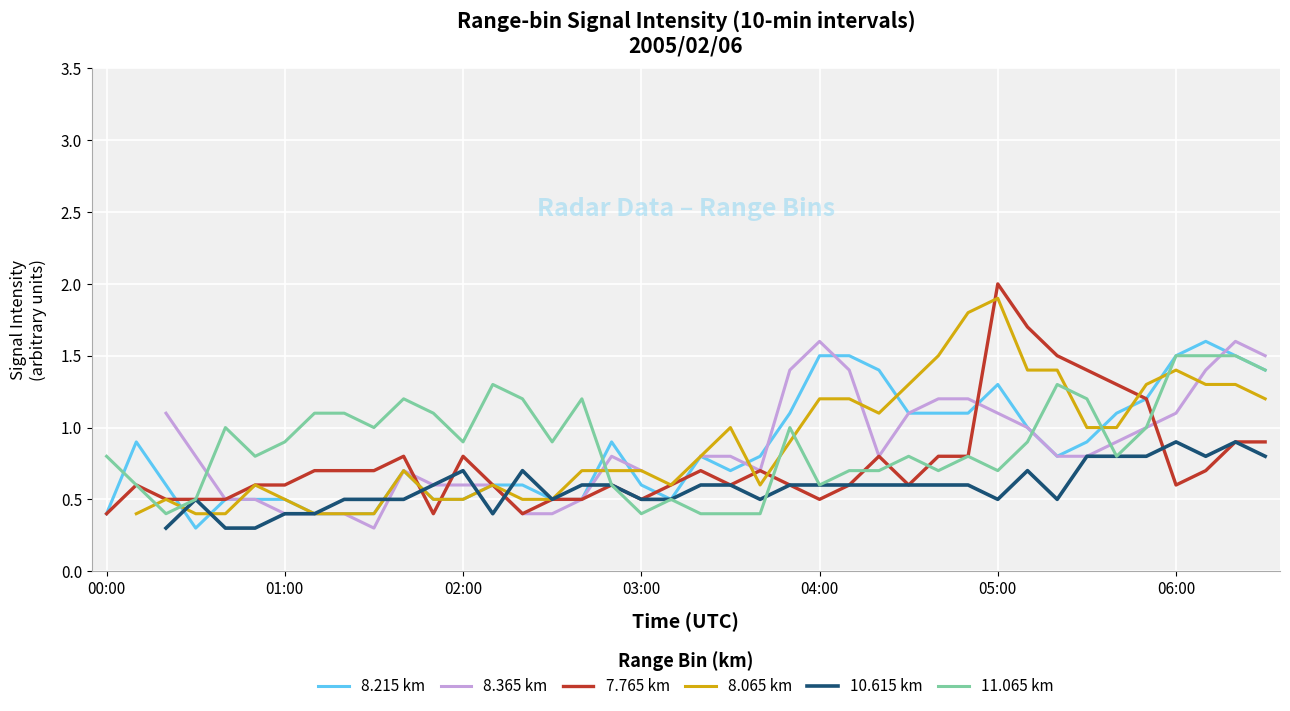

At which label does 7.765 km reach its peak?

05:00